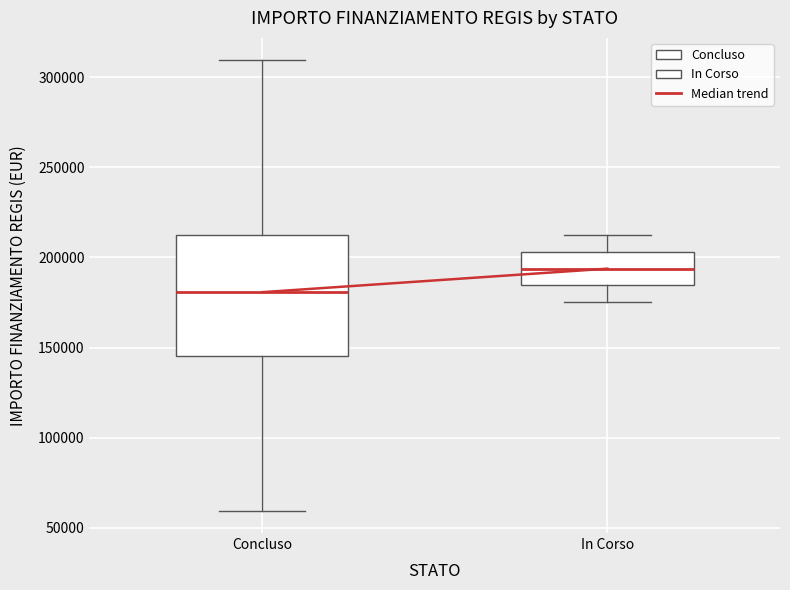

Comparing the boxes themselves (not the whiskers), which one is the tallest?

Concluso